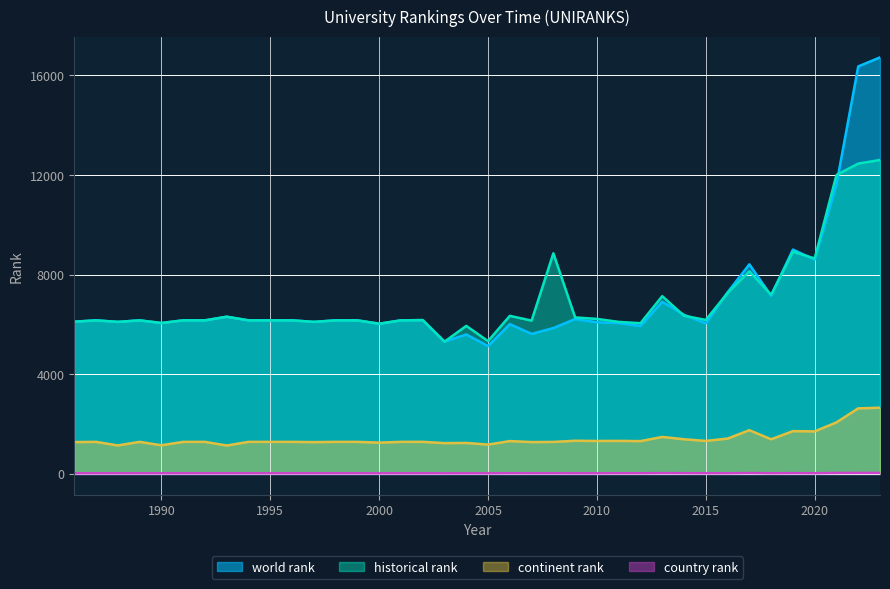

At which label does historical rank first exceed 6164?

1993